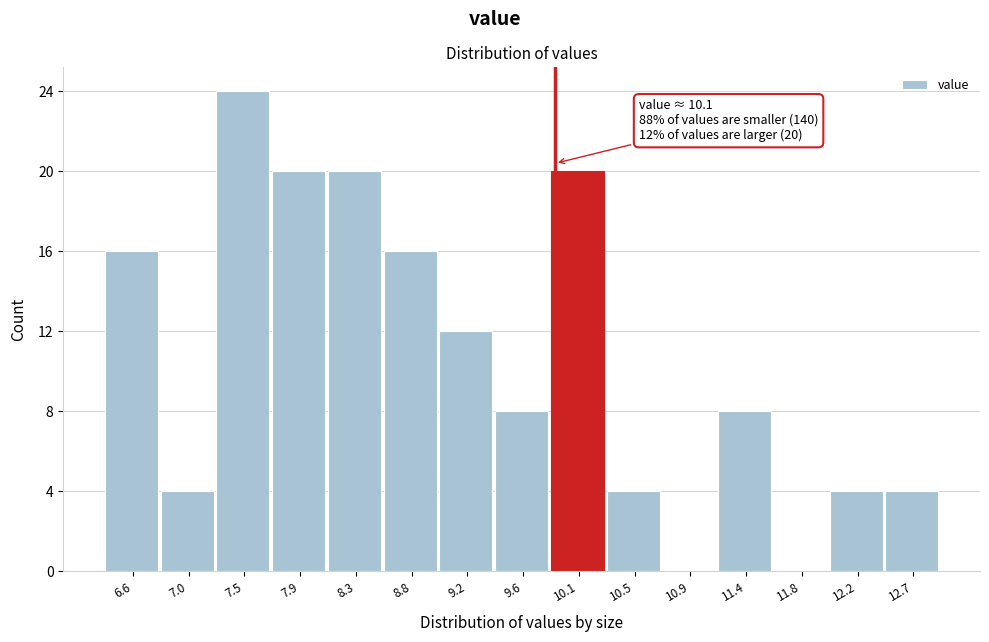

Reading right to left, transcribe all the data shown in this chart.

12.7=4	12.2=4	11.8=0	11.4=8	10.9=0	10.5=4	10.1=20	9.6=8	9.2=12	8.8=16	8.3=20	7.9=20	7.5=24	7.0=4	6.6=16